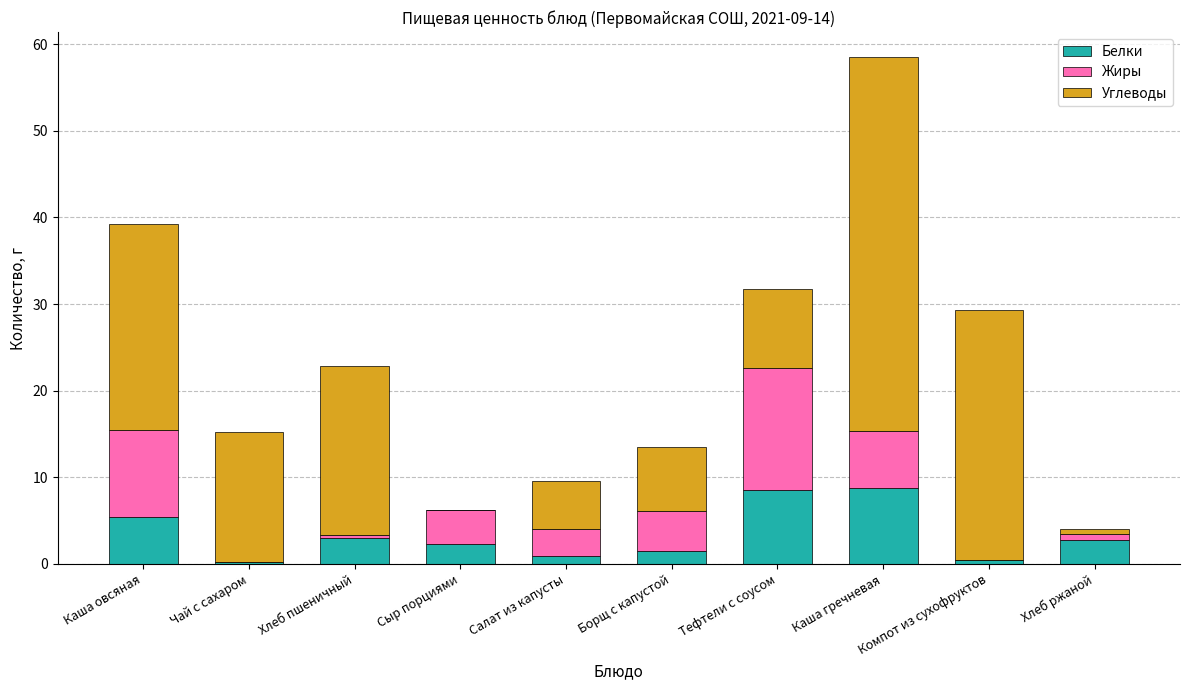

How many distinct data groups are displayed?

3